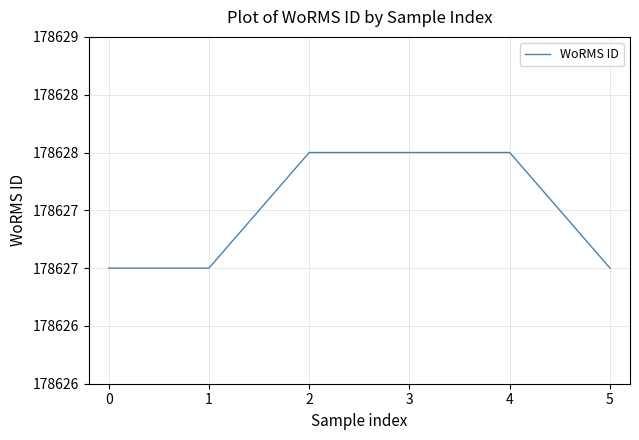

What is the difference between the values at 1 and 4?

1